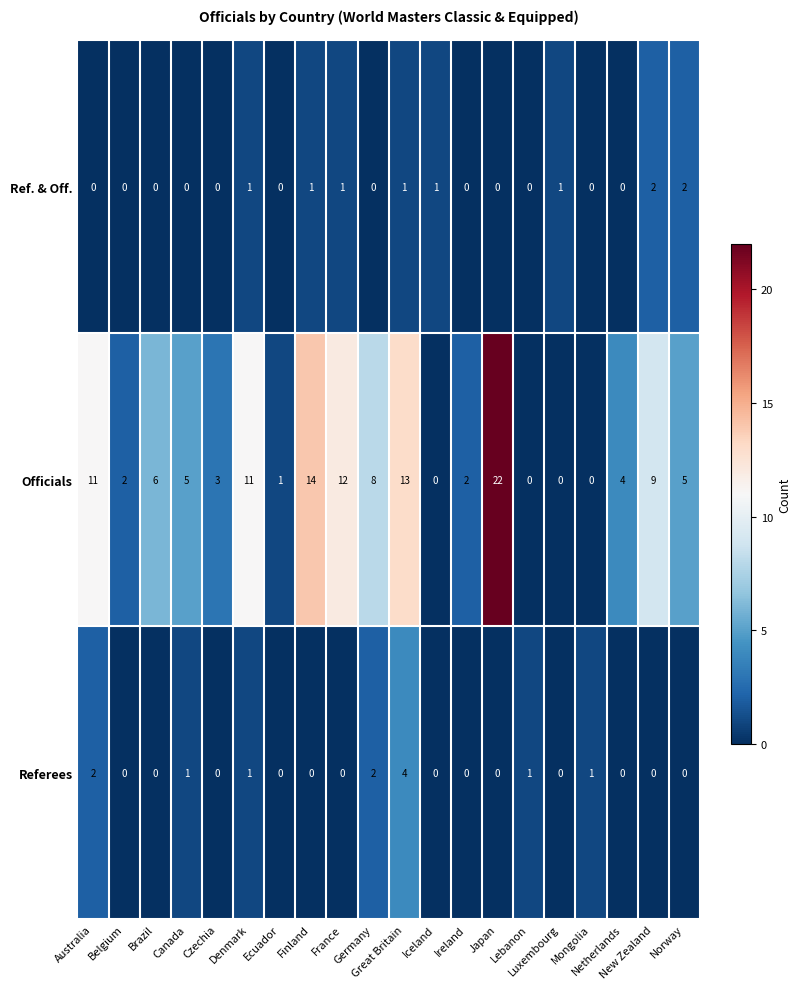

What is the difference between the maximum and second lowest values in the Referees series?

4